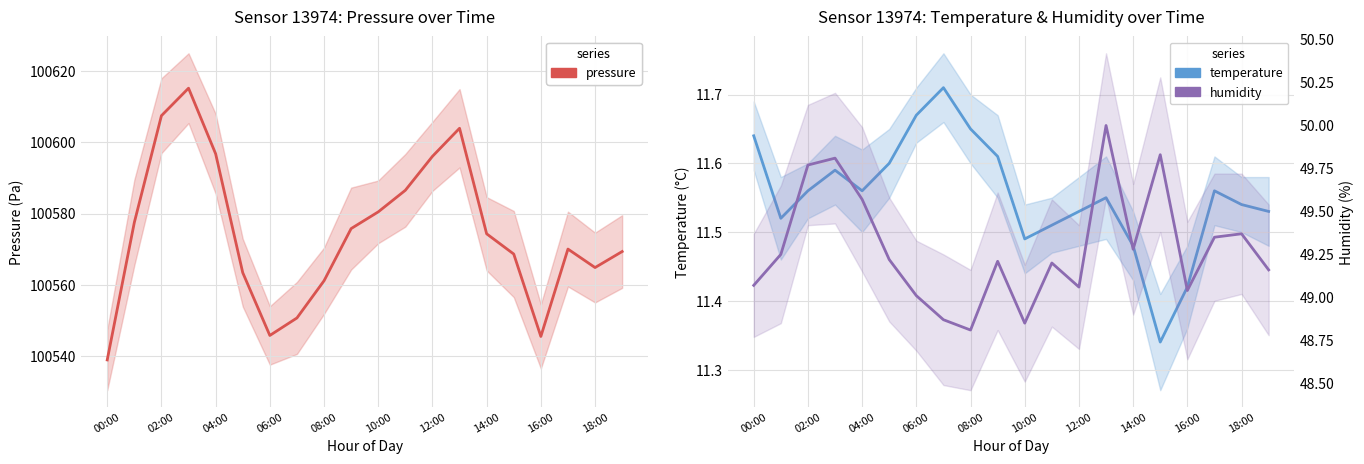

What is the value of the temperature point at the 4th from the left?

11.6